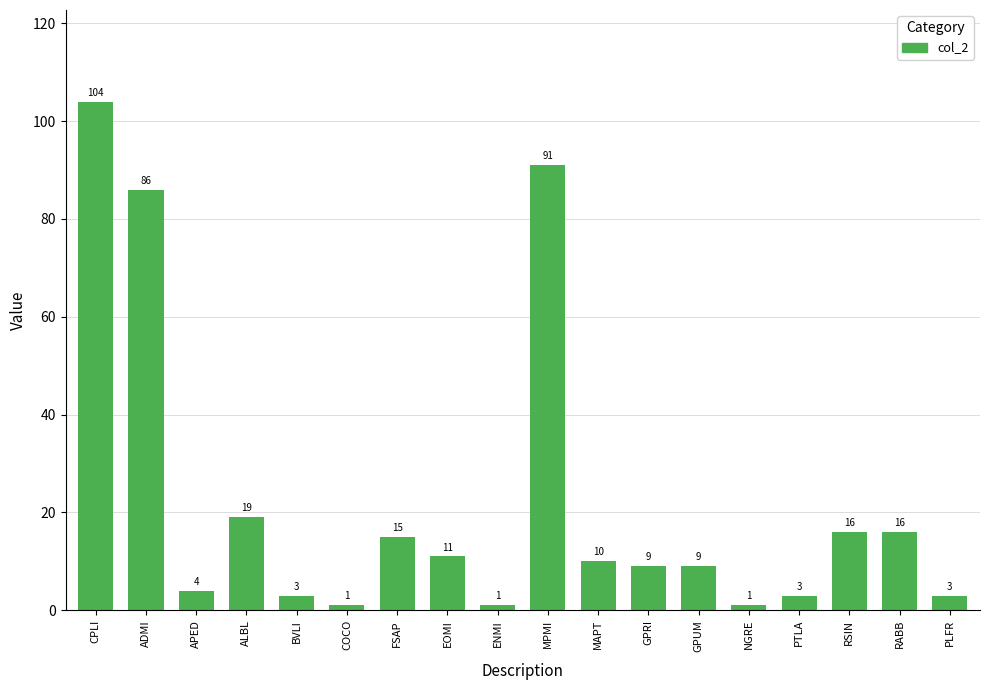

The chart shows a value of 104 at CPLI. True or false?

True